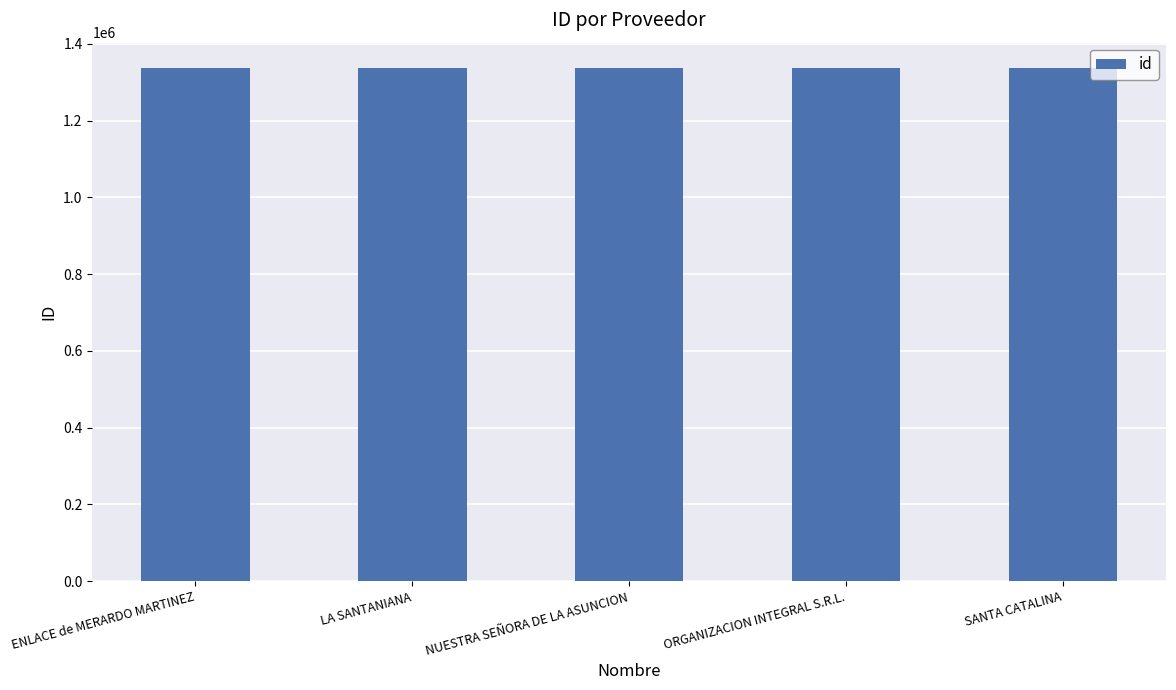

What is the approximate value at SANTA CATALINA?

1336431